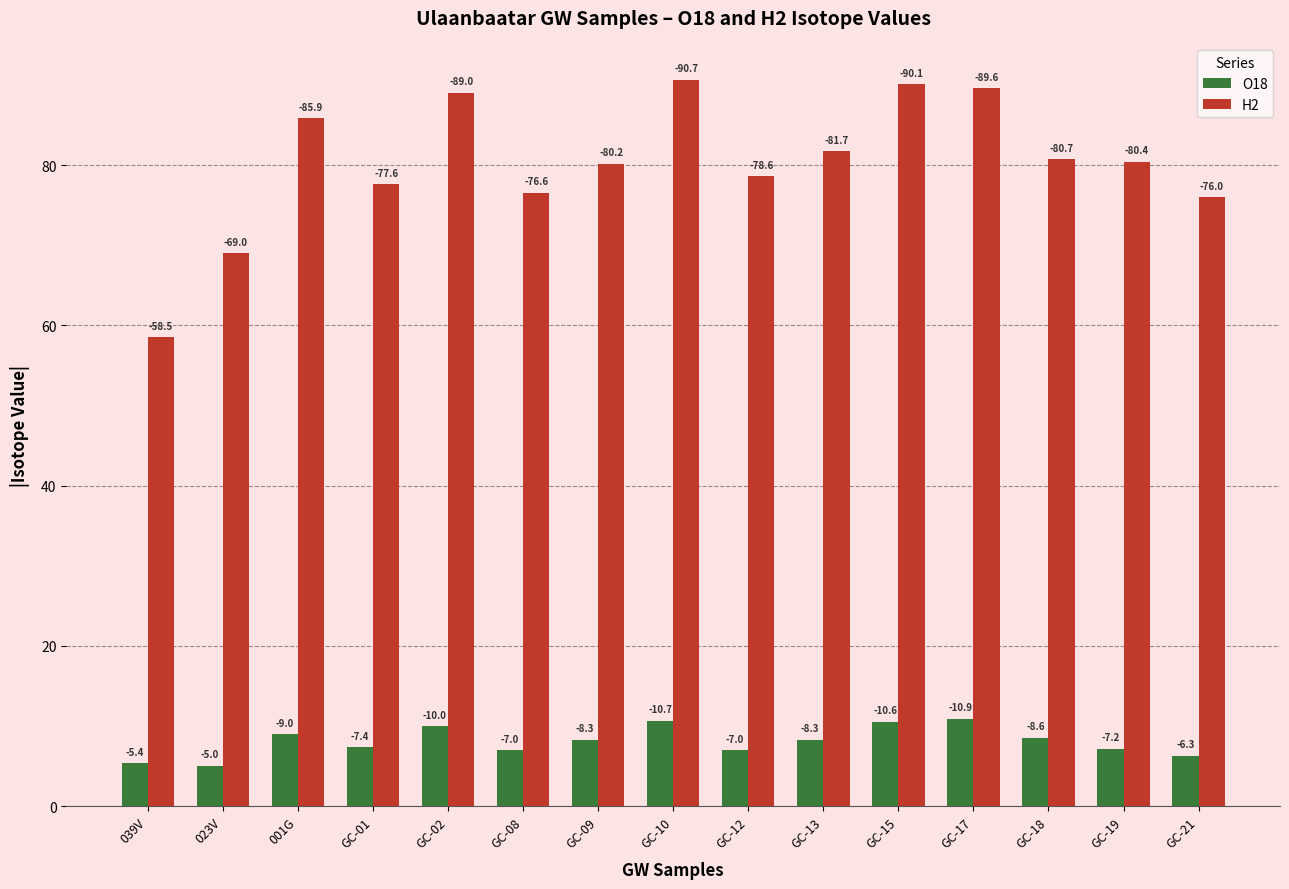

What are all the series names shown in the legend?

O18, H2